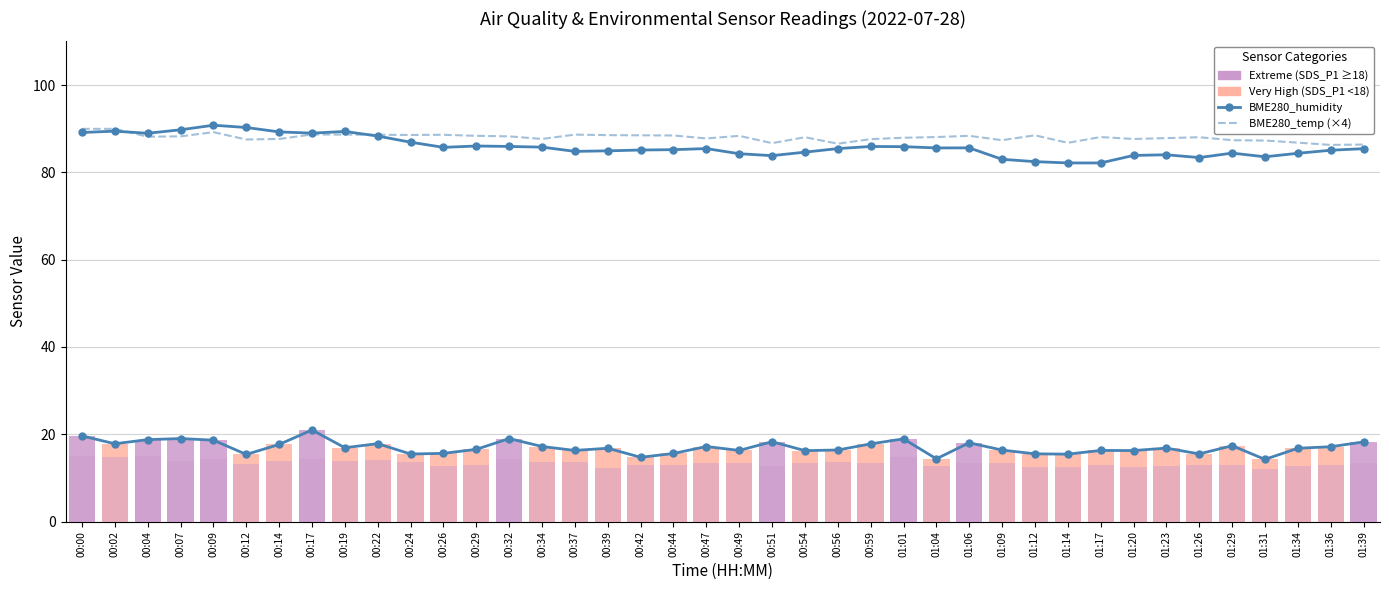

What is the approximate value of BME280_humidity at 01:26?

83.4